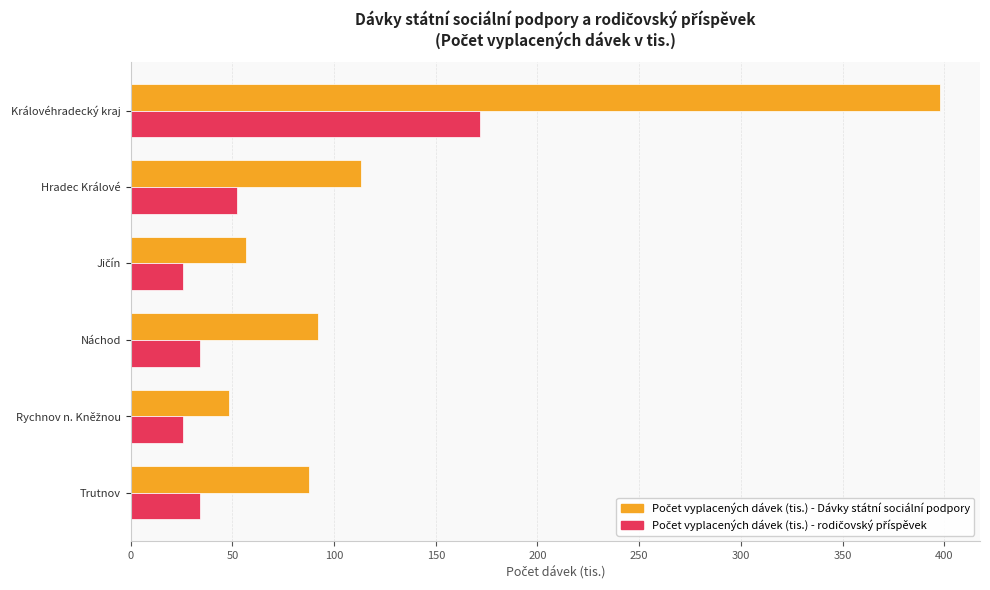

What is the total value across all series at Hradec Králové?

165.6